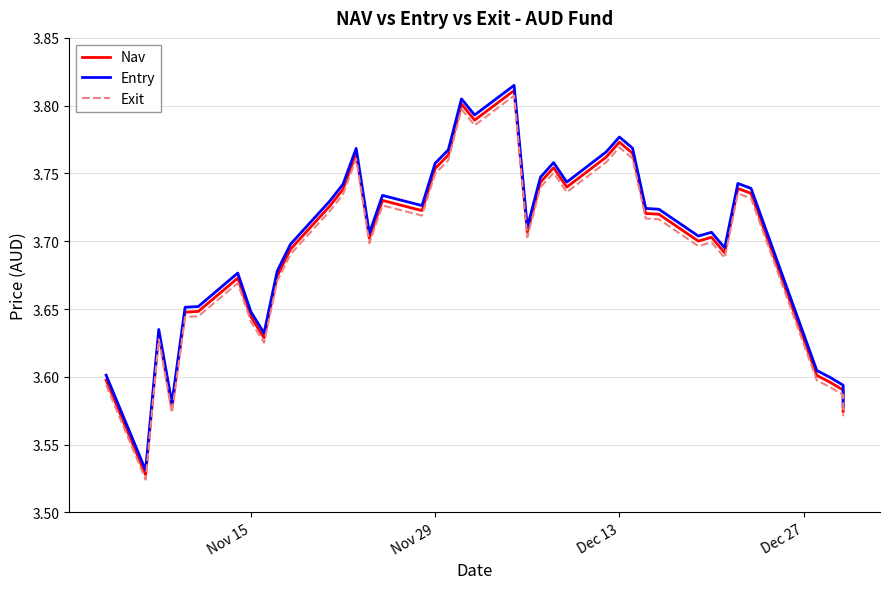

The value of Exit at Dec 27 is 2.5. True or false?

False